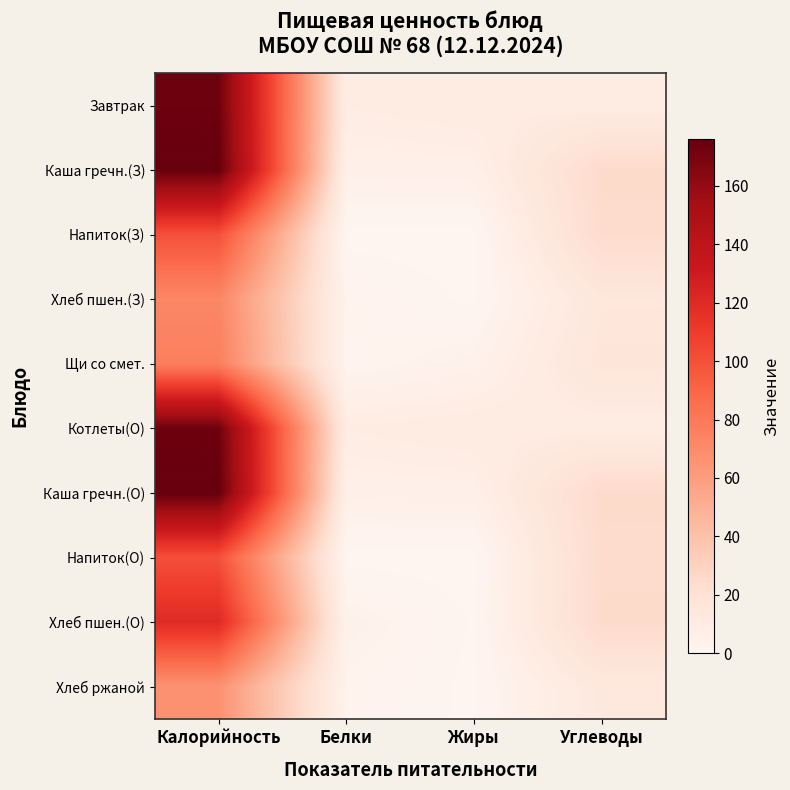

Reading left to right, what are all the values shown in this chart?

Завтрак: Калорийность=173.0	Белки=9.1	Жиры=10.7	Углеводы=9.3
Каша гречн.(З): Калорийность=176.0	Белки=5.5	Жиры=6.0	Углеводы=25.0
Напиток(З): Калорийность=100.0	Белки=0.1	Жиры=0.0	Углеводы=24.4
Хлеб пшен.(З): Калорийность=72.0	Белки=2.4	Жиры=0.3	Углеводы=15.0
Щи со смет.: Калорийность=76.0	Белки=1.7	Жиры=3.9	Углеводы=16.2
Котлеты(О): Калорийность=173.0	Белки=9.1	Жиры=10.7	Углеводы=9.3
Каша гречн.(О): Калорийность=176.0	Белки=5.5	Жиры=6.0	Углеводы=25.0
Напиток(О): Калорийность=100.0	Белки=0.1	Жиры=0.0	Углеводы=24.4
Хлеб пшен.(О): Калорийность=120.0	Белки=4.0	Жиры=0.5	Углеводы=25.0
Хлеб ржаной: Калорийность=66.0	Белки=2.4	Жиры=0.3	Углеводы=13.5